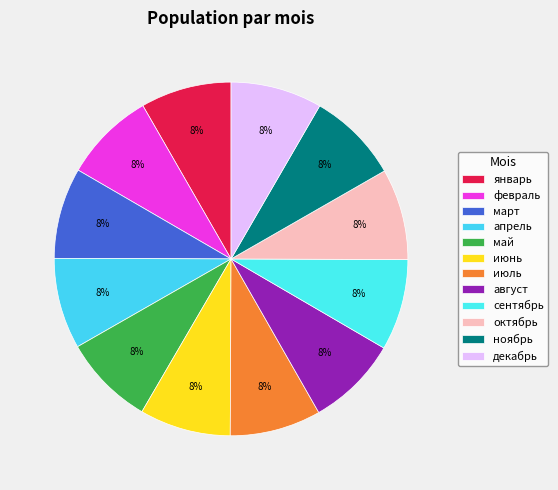

Does апрель represent more than half of the total?

No